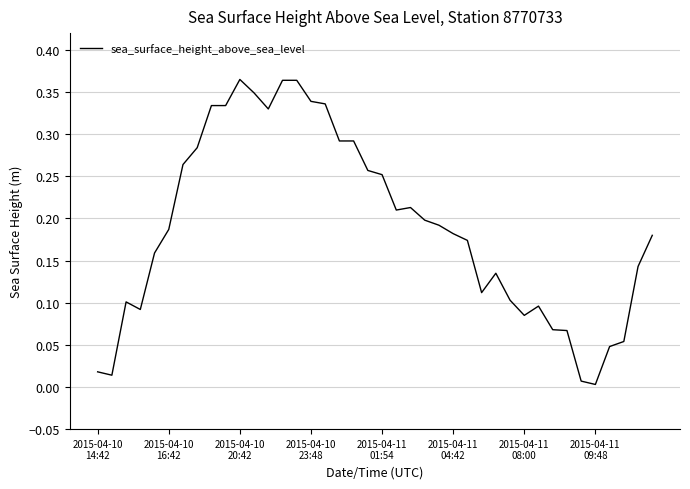

Where is the data nearest to the value 0?

2015-04-11
09:48